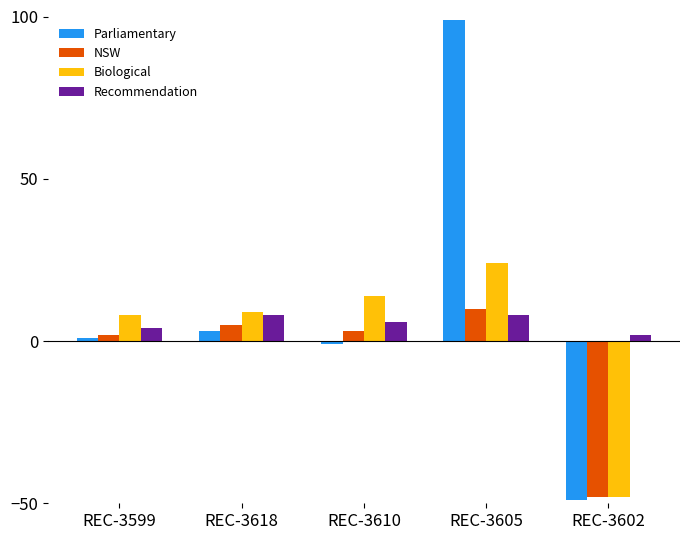

True or false: Biological has a value of 9 at REC-3610.

False